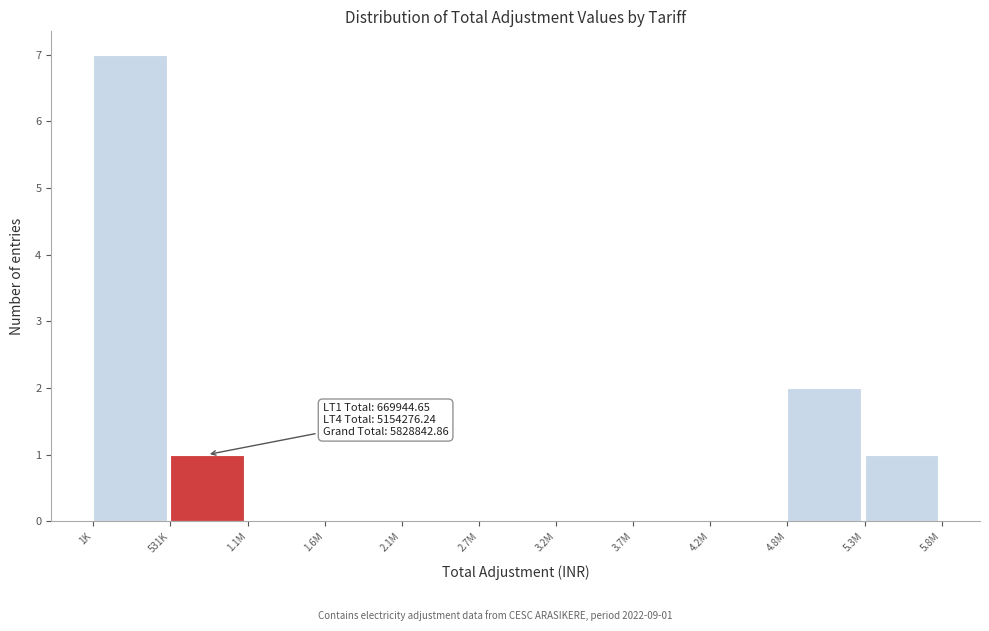

Reading left to right, list all the values displayed in this chart.

1K=7	531K=1	1.1M=0	1.6M=0	2.1M=0	2.7M=0	3.2M=0	3.7M=0	4.2M=0	4.8M=2	5.3M=1